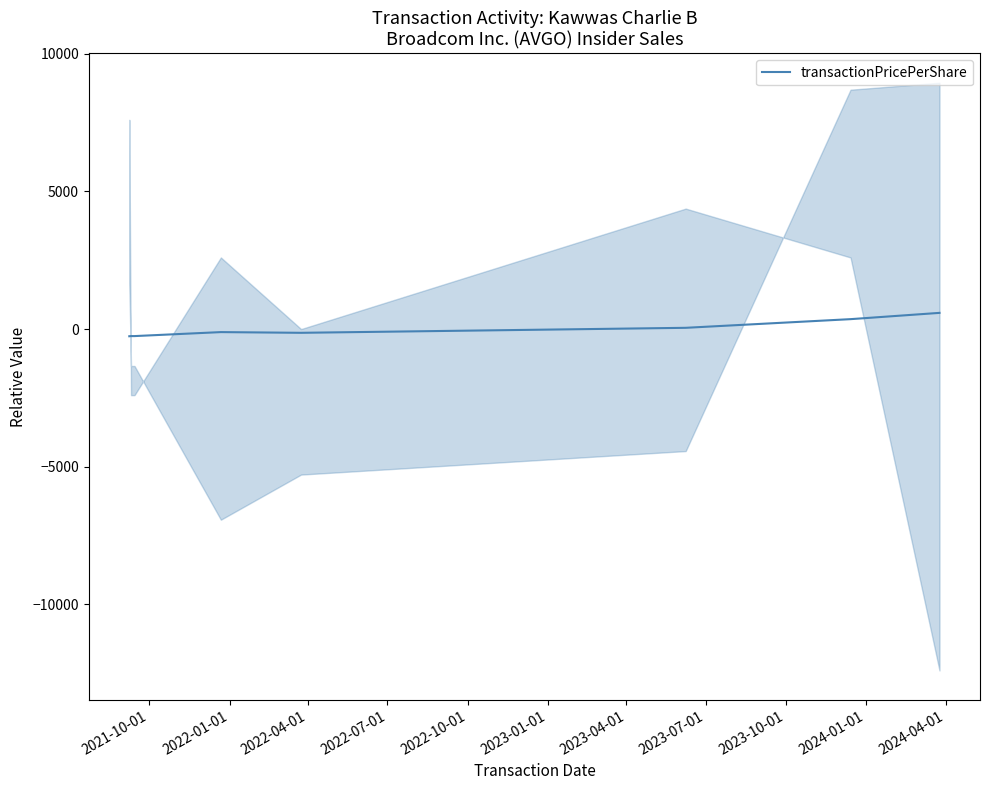

How many categories are shown in the chart?

8